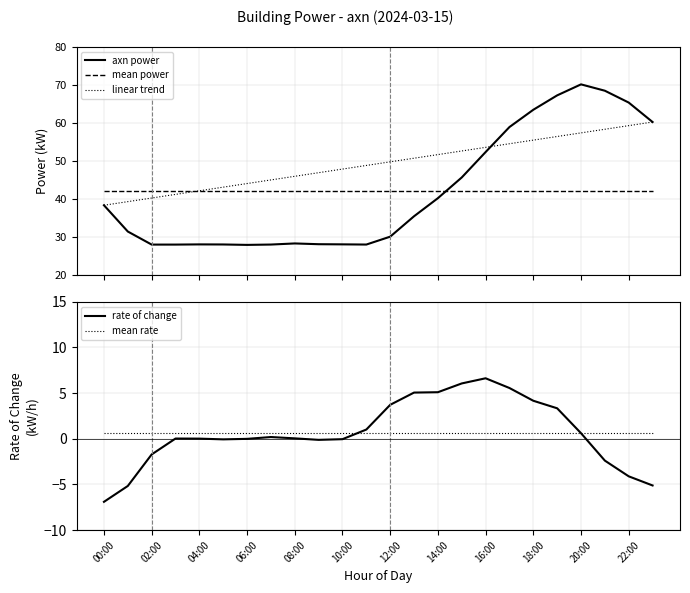

After their last crossing, which series has the higher values: axn power or mean power?

axn power